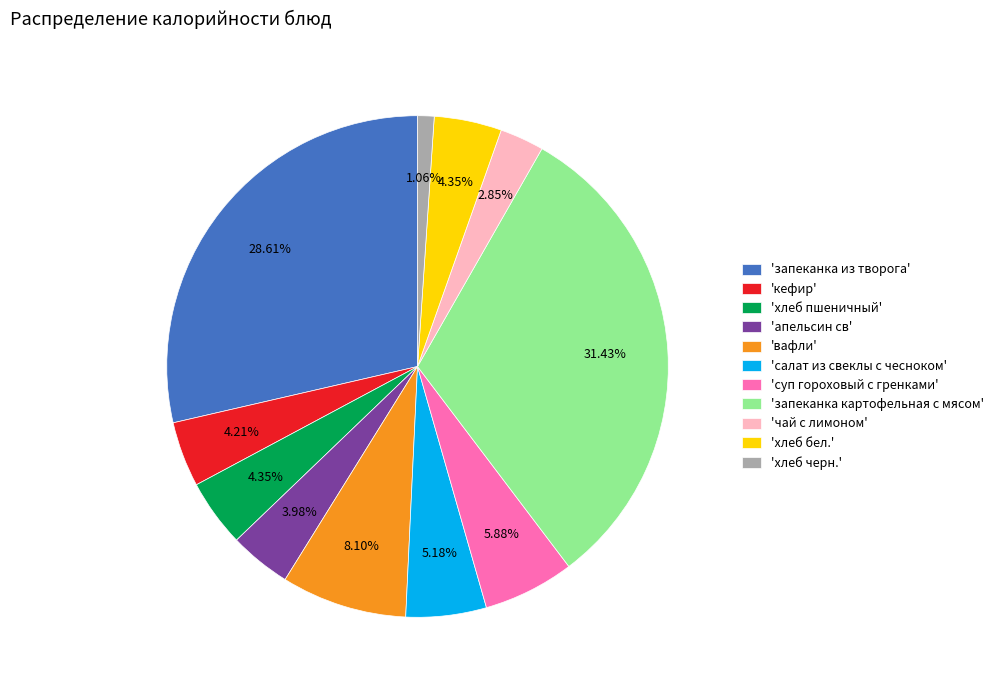

Does any single category account for the majority?

No